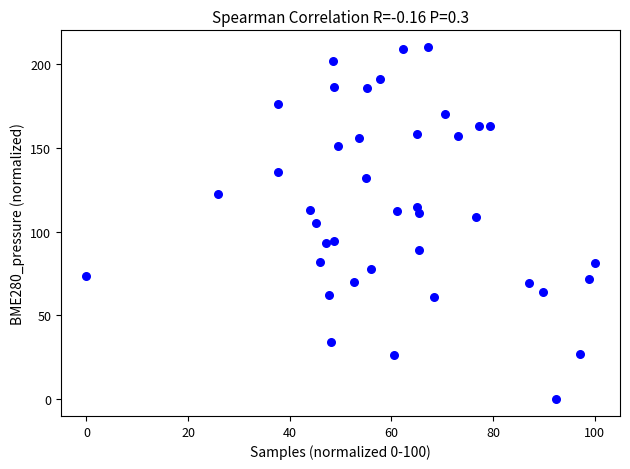

What is the range of Y values (max minus min)?

210.0